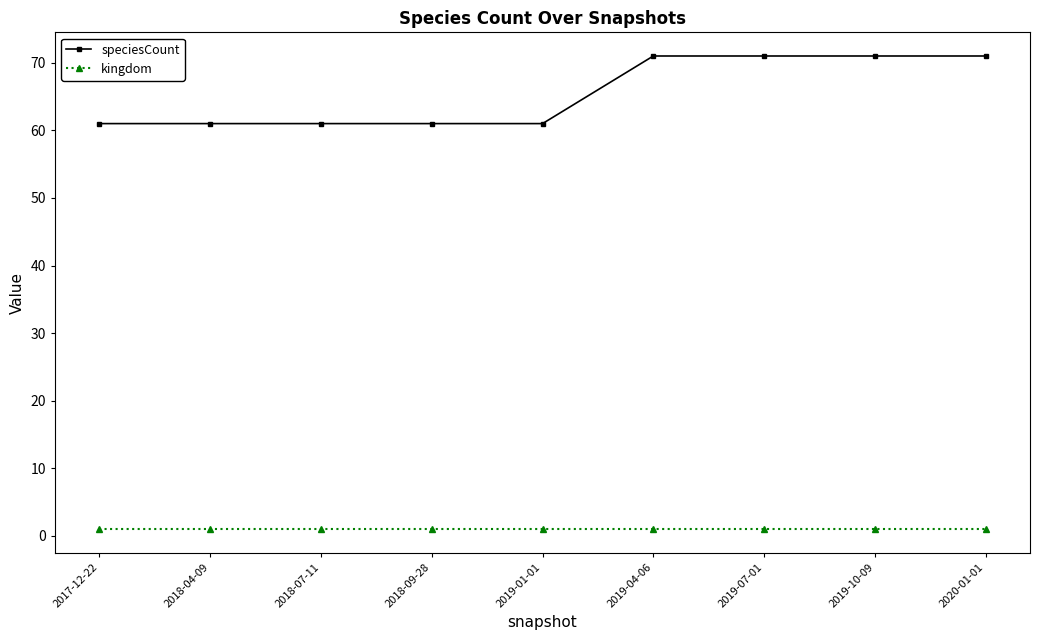

True or false: kingdom and speciesCount cross at least once.

False